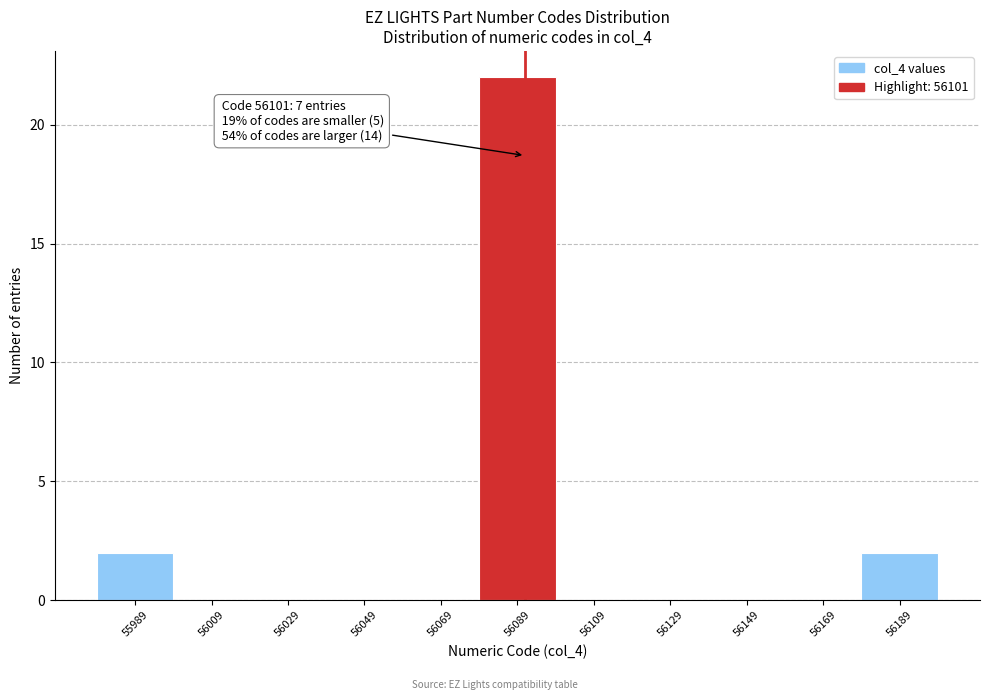

Reading right to left, what are all the values shown in this chart?

56189=2	56169=0	56149=0	56129=0	56109=0	56089=22	56069=0	56049=0	56029=0	56009=0	55989=2